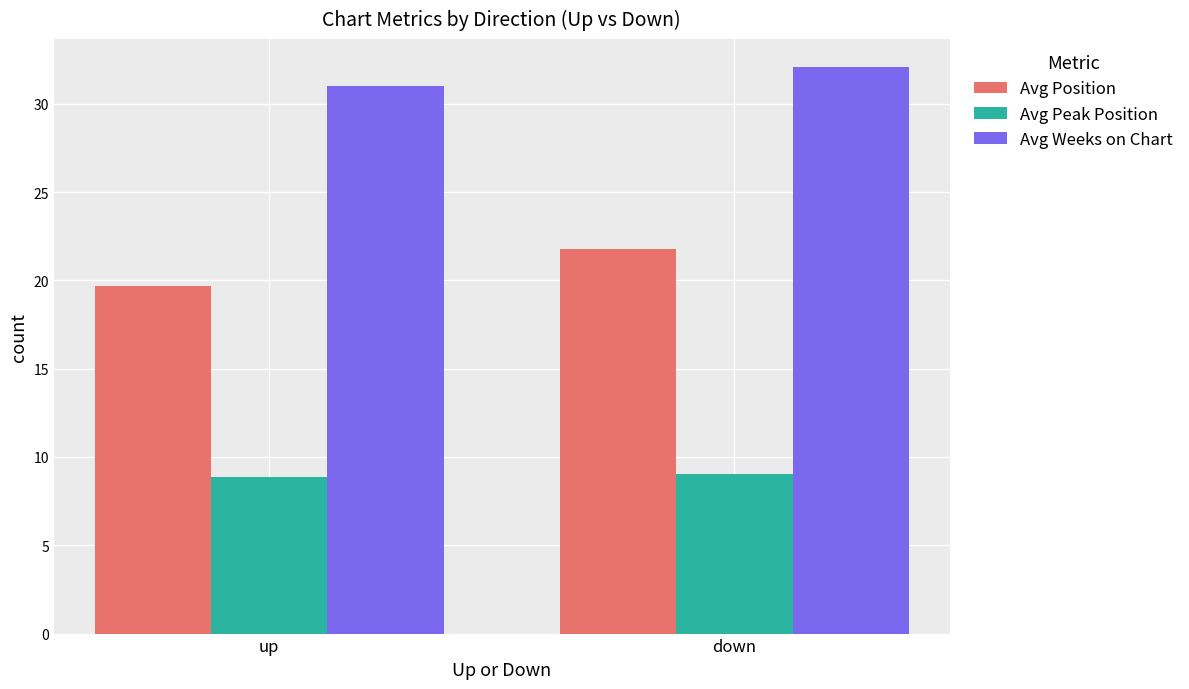

Read the Avg Weeks on Chart value at down.

32.1